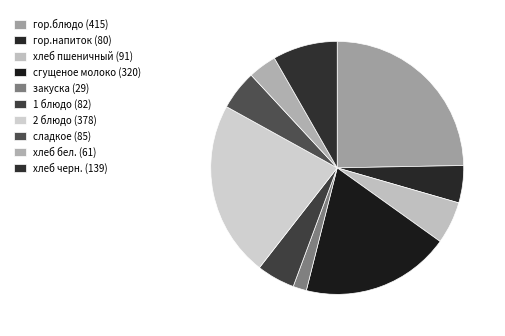

How many segments does this pie chart have?

10